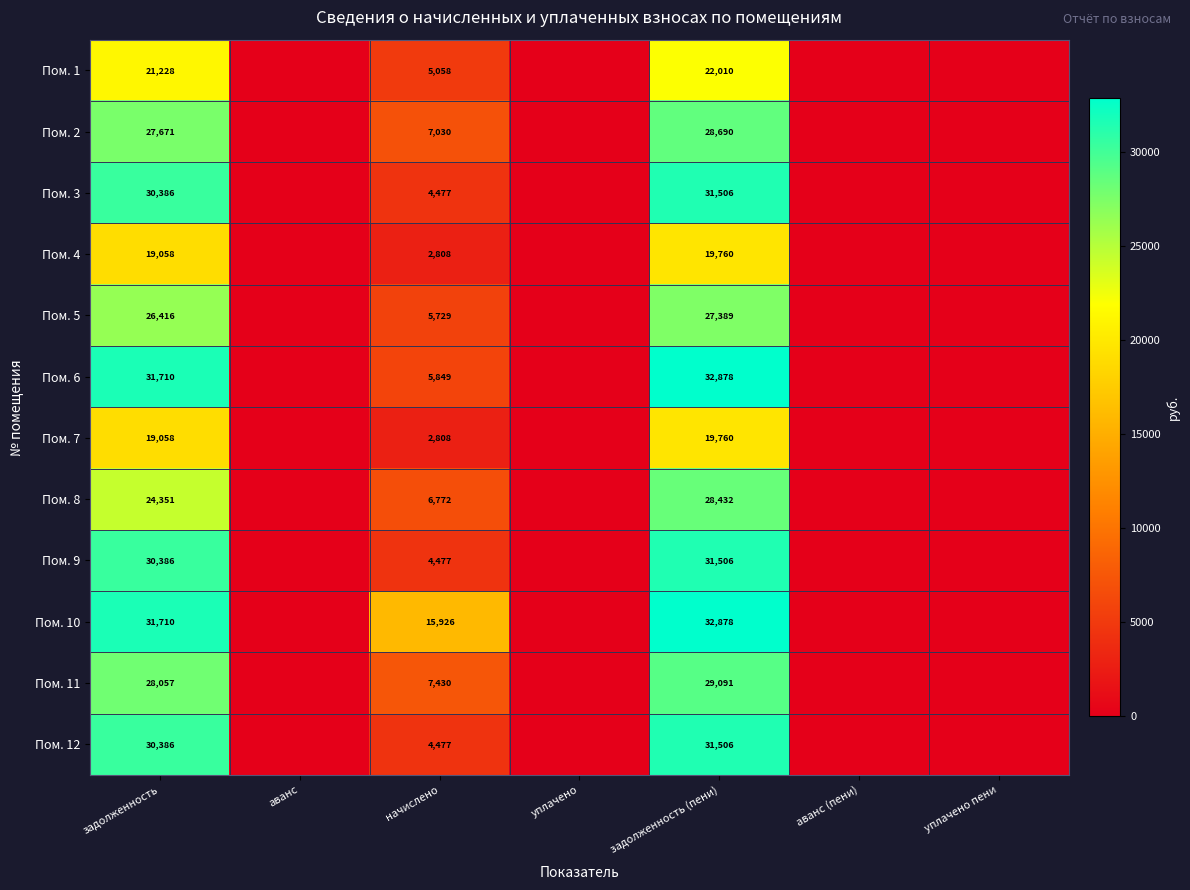

Is it true that Пом. 10 equals 32878 at задолженность (пени)?

True